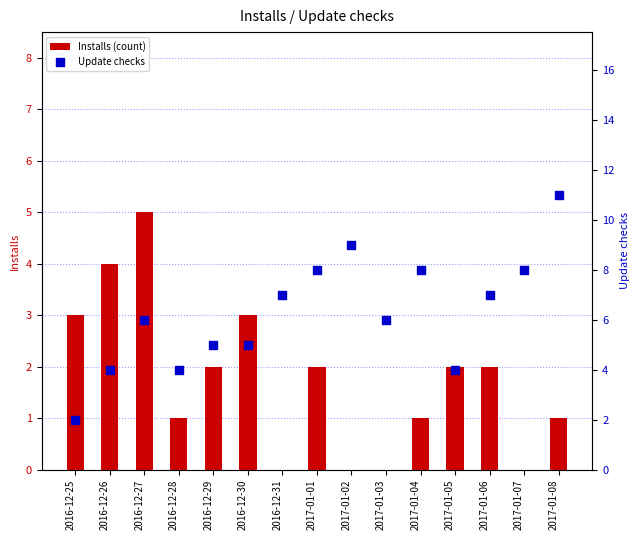

At how many categories does at least one series exceed 7?

5